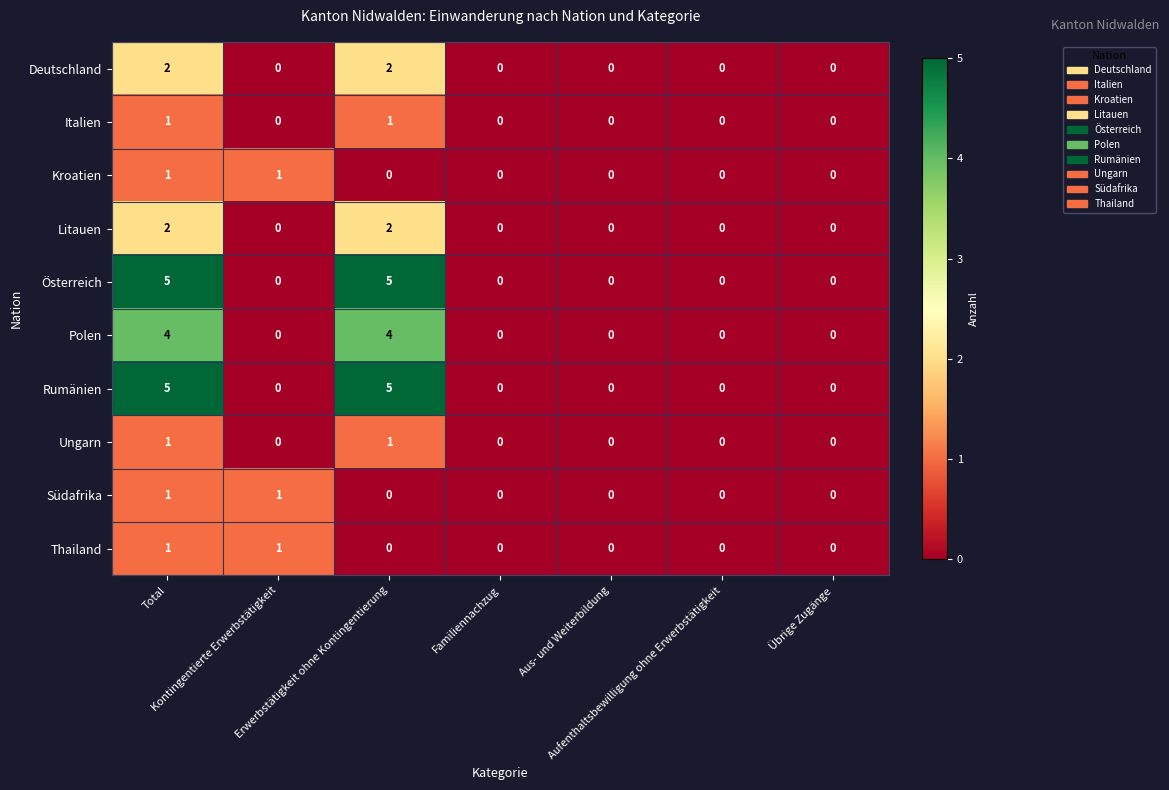

Count the Deutschland values in the range 0 to 2.

7